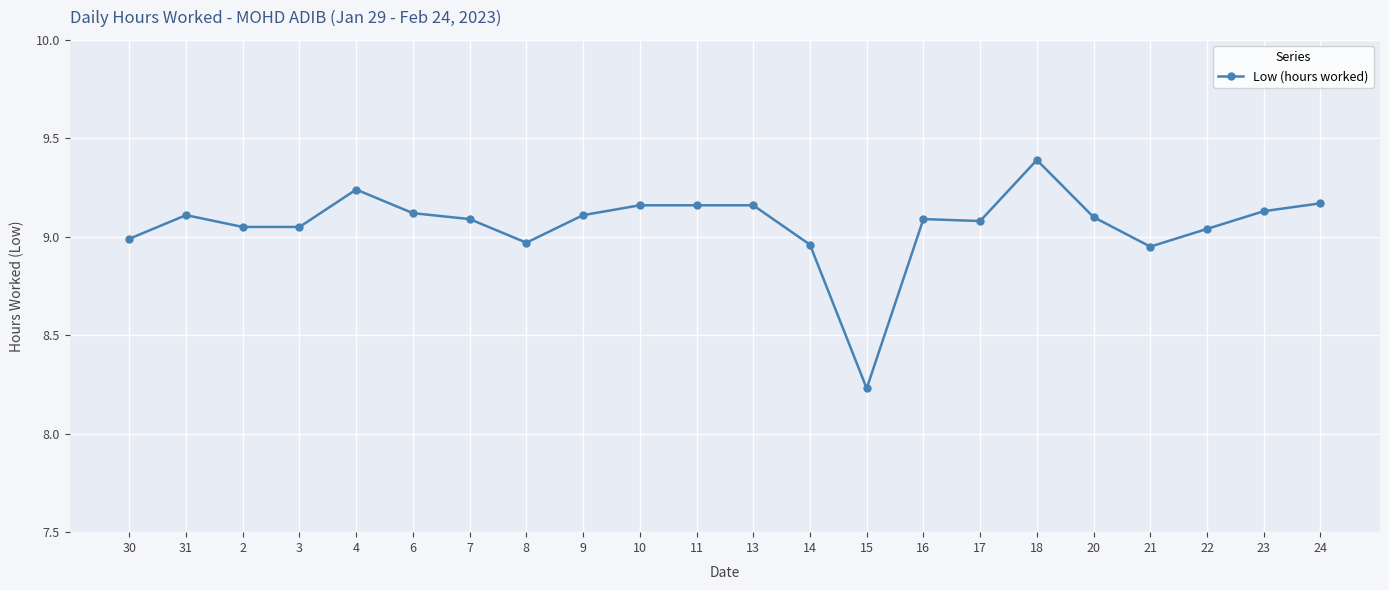

The value at 11 is 13.6. True or false?

False